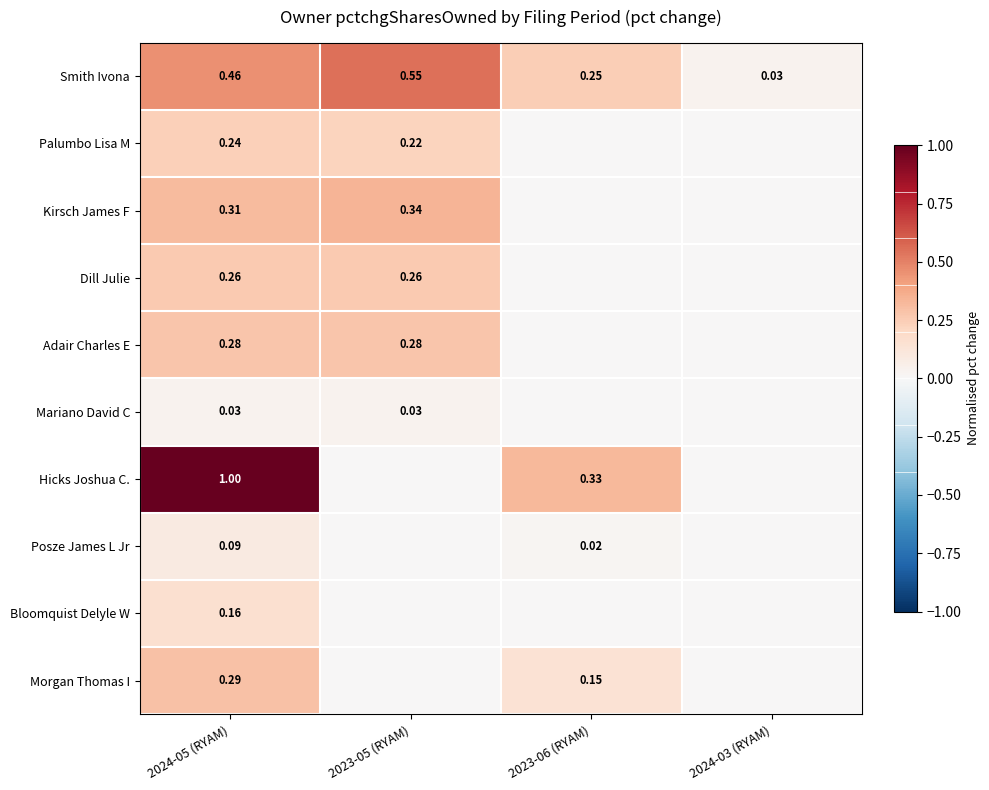

Is the value of Mariano David C at 2023-05 (RYAM) greater than the value of Dill Julie at 2024-05 (RYAM)?

No